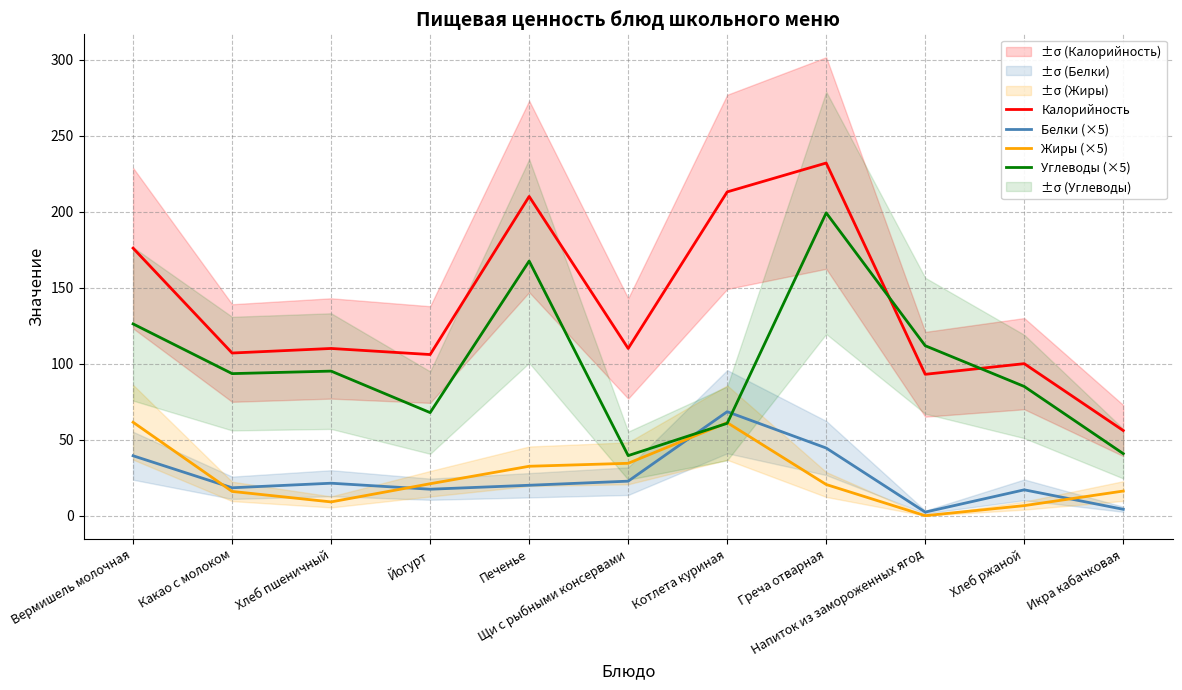

True or false: Калорийность and Белки (×5) intersect in this chart.

False